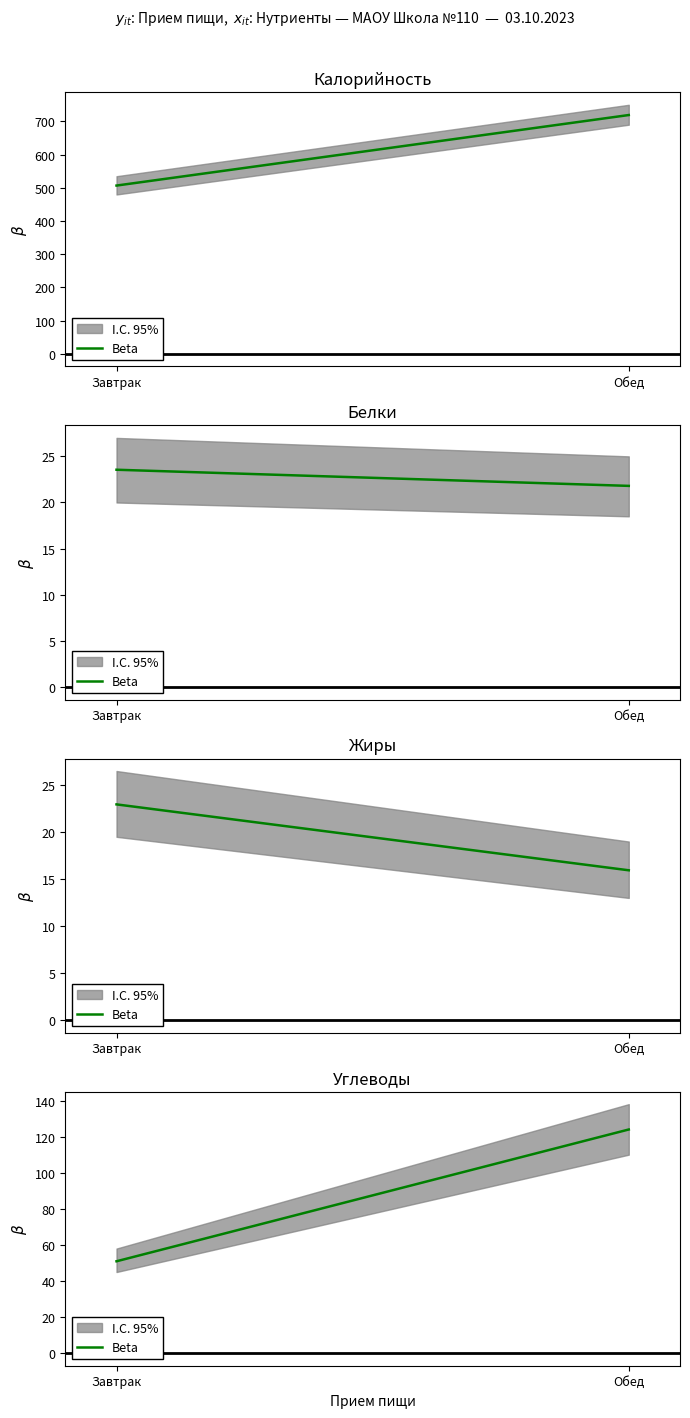

List the labels in order of value, largest first.

Обед, Завтрак